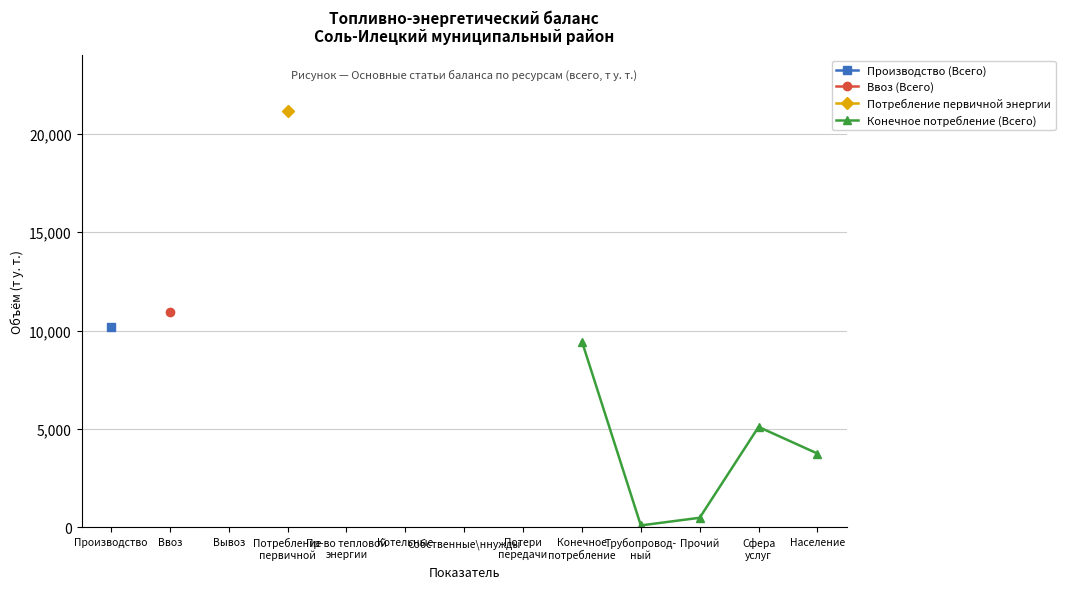

What is the value of the Конечное потребление (Всего) point at the 1st from the left?

9442.2